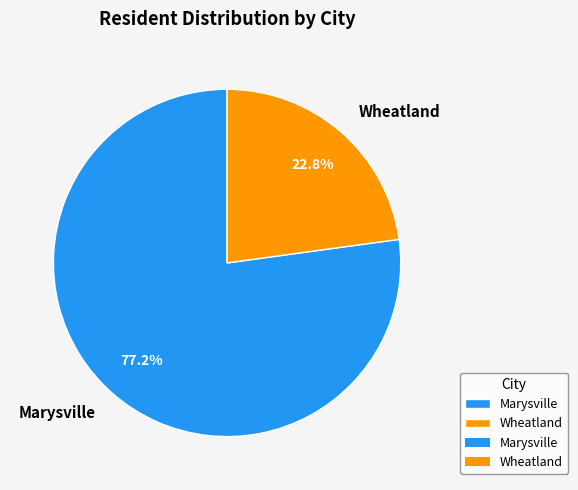

Rank the categories by value from highest to lowest.

Marysville, Wheatland